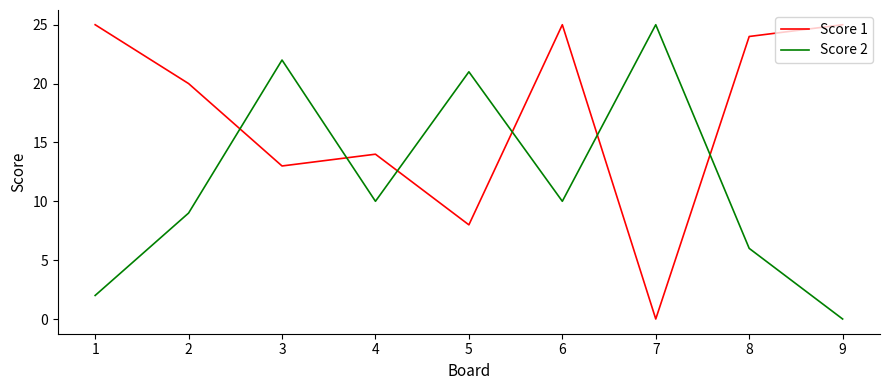

What is the difference between the maximum and second lowest values in the Score 1 series?

17